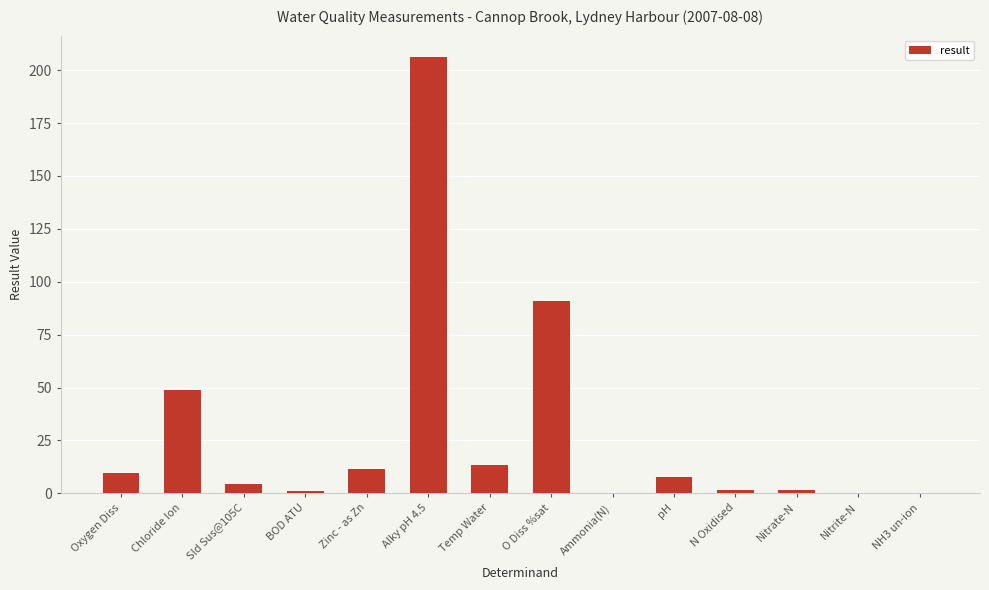

What is the greatest value displayed?

206.0